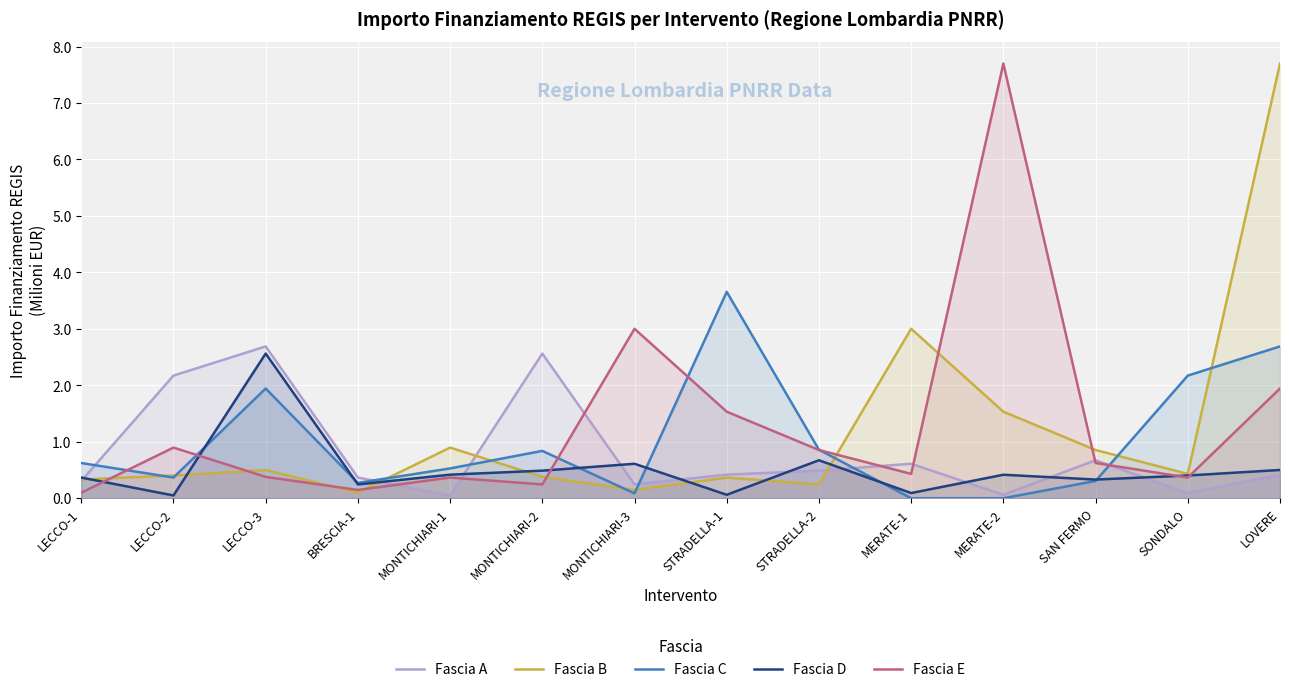

Rank the categories by Fascia E value from highest to lowest.

MERATE-2, MONTICHIARI-3, LOVERE, STRADELLA-1, LECCO-2, STRADELLA-2, SAN FERMO, MERATE-1, LECCO-3, MONTICHIARI-1, SONDALO, MONTICHIARI-2, BRESCIA-1, LECCO-1